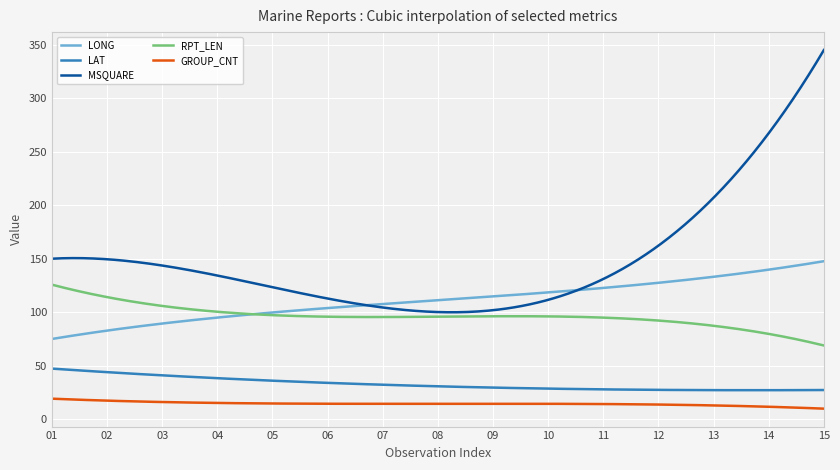

What is the difference between the second highest and second lowest values in the LAT series?

20.0